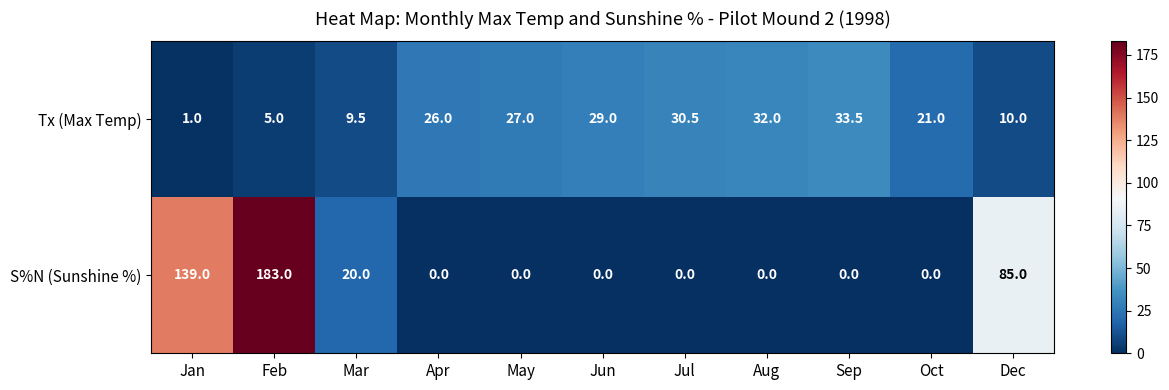

Rank the series by their average value, from highest to lowest.

S%N (Sunshine %), Tx (Max Temp)